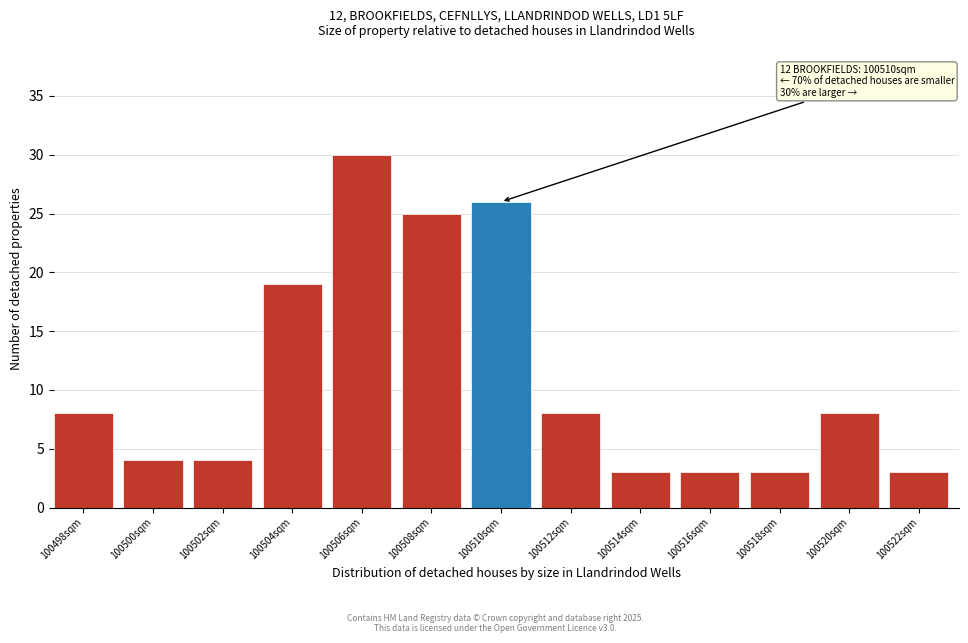

Reading left to right, extract all data points from this chart.

100498sqm=8	100500sqm=4	100502sqm=4	100504sqm=19	100506sqm=30	100508sqm=25	100510sqm=26	100512sqm=8	100514sqm=3	100516sqm=3	100518sqm=3	100520sqm=8	100522sqm=3